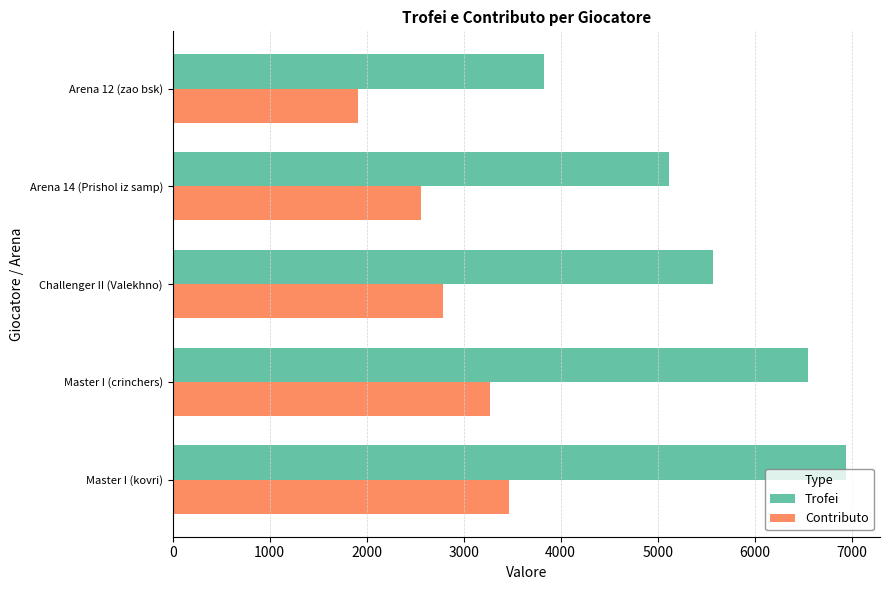

Which category has the lowest value in the Contributo series?

Arena 12 (zao bsk)